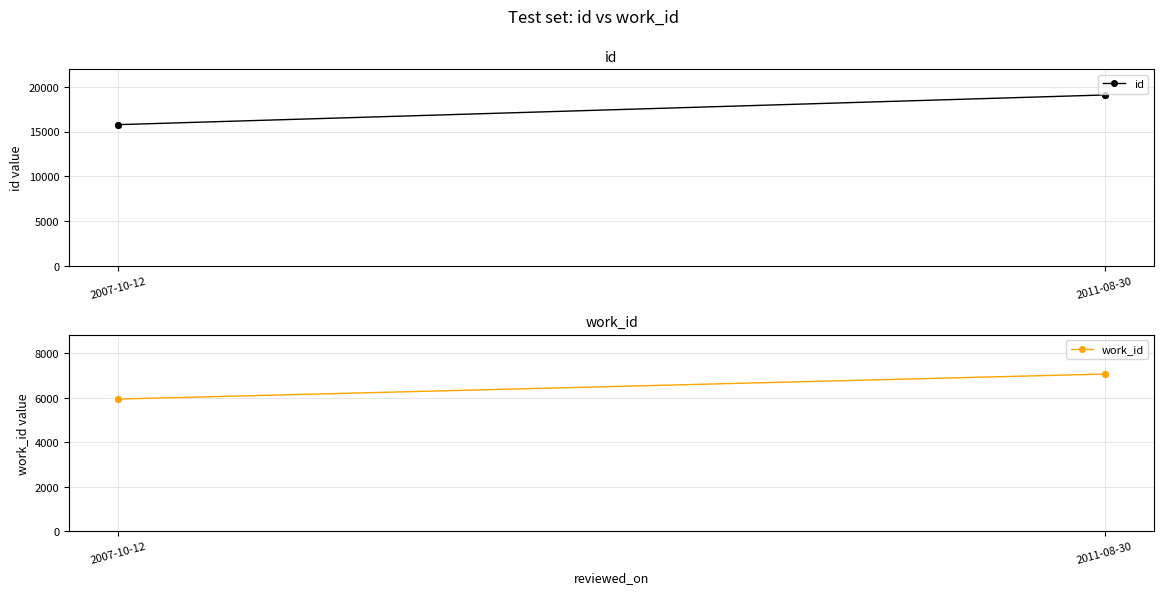

What is the total value across all series at 2011-08-30?

26187